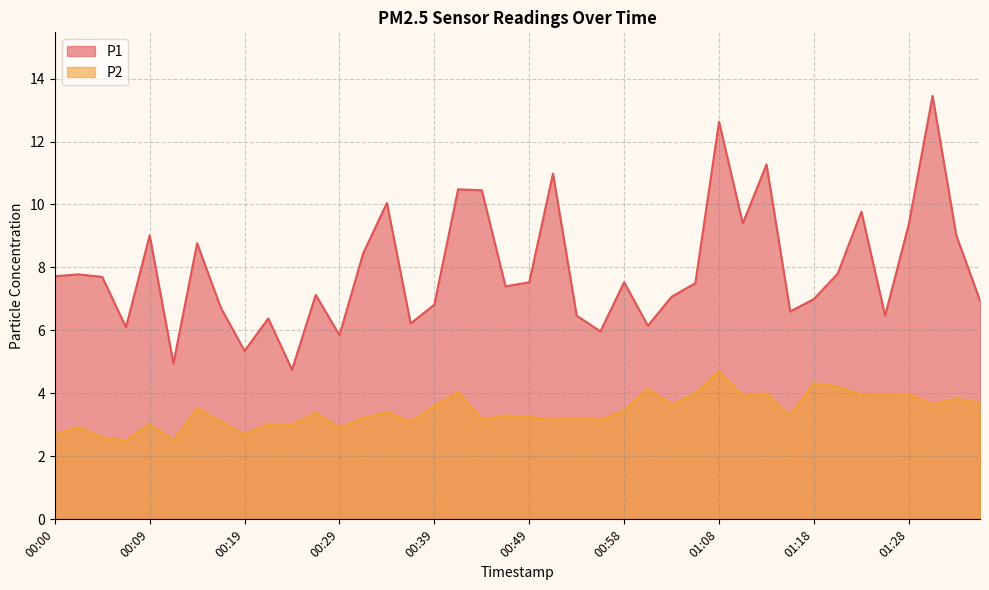

True or false: P1 and P2 cross at least once.

False